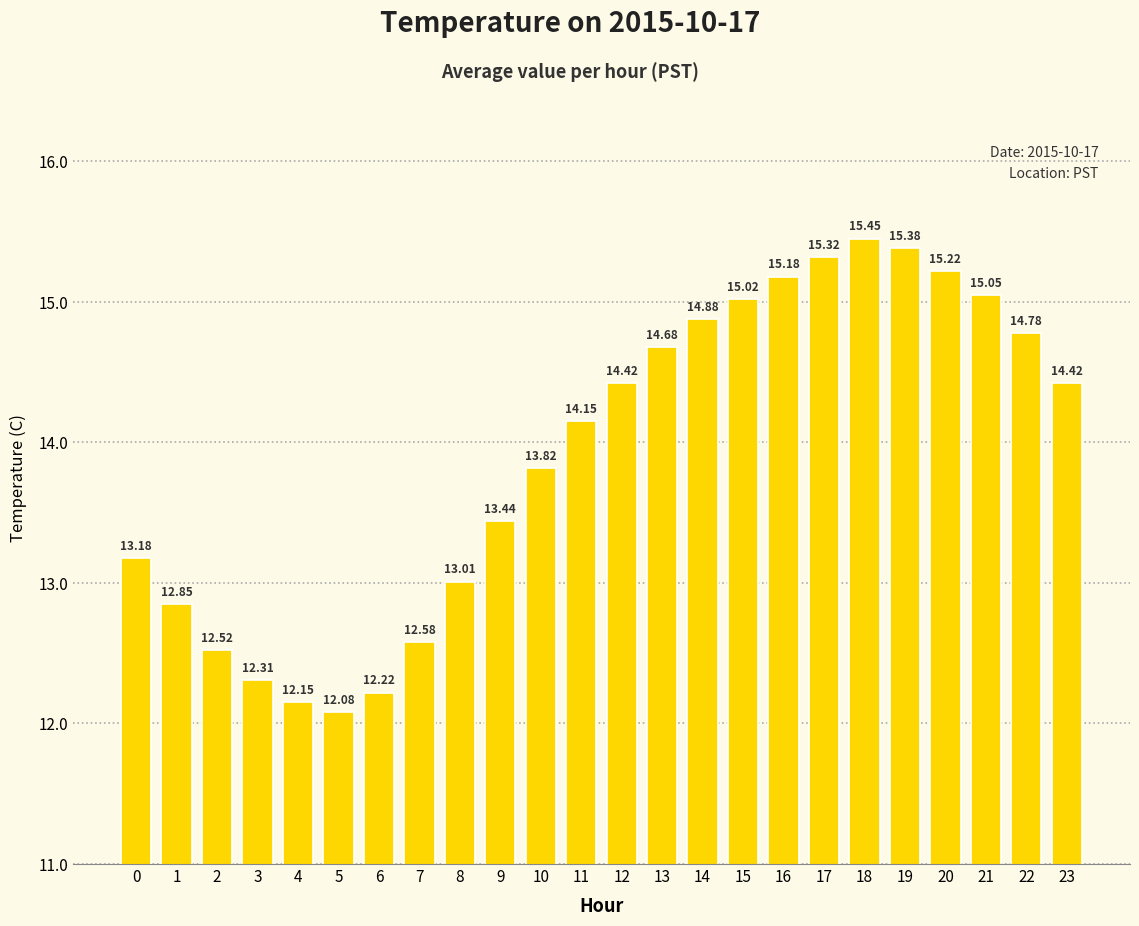

What is the difference between the values at 14 and 22?

0.1